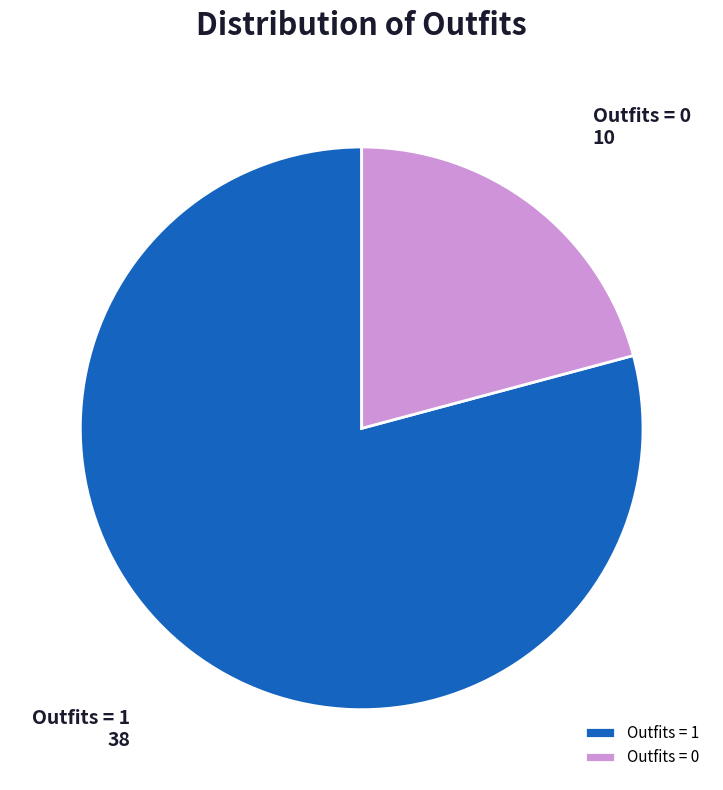

Is Outfits = 1 the majority of the pie?

Yes